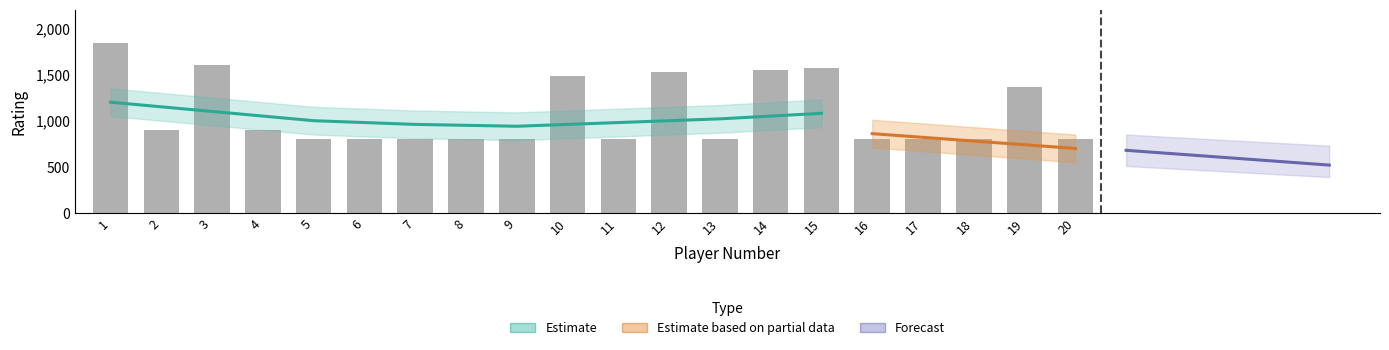

Which has a higher value, 12 or 15?

15